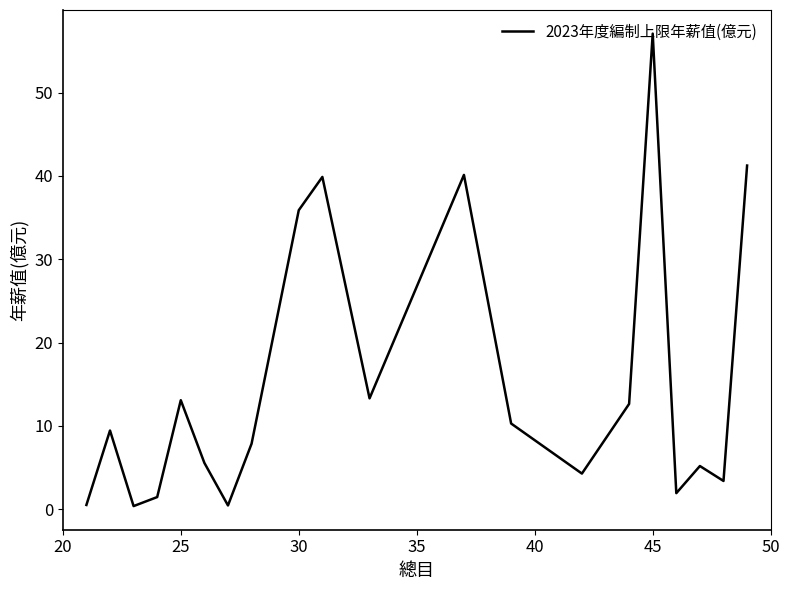

What is the difference between the maximum and minimum values?

56.7